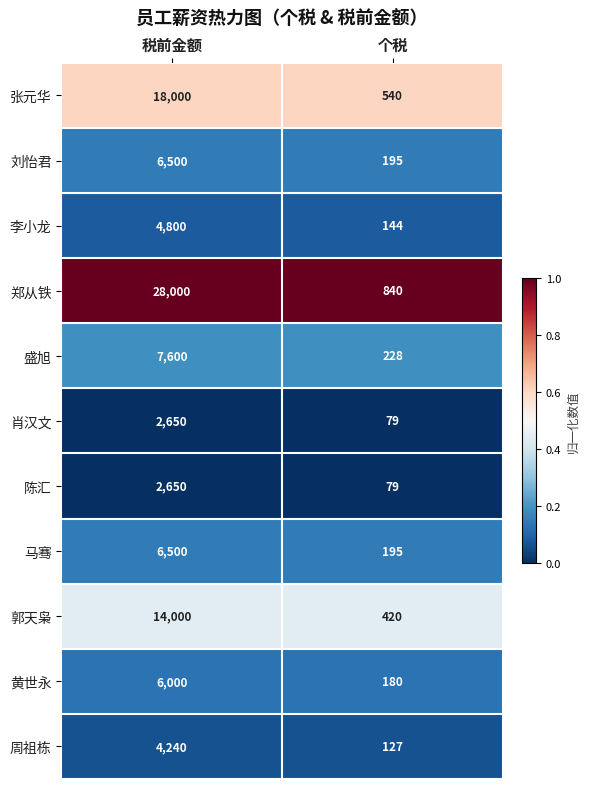

Reading left to right, extract all data points from this chart.

张元华: 18000	540
刘怡君: 6500	195
李小龙: 4800	144
郑从铁: 28000	840
盛旭: 7600	228
肖汉文: 2650	79
陈汇: 2650	79
马骞: 6500	195
郭天枭: 14000	420
黄世永: 6000	180
周祖栋: 4240	127